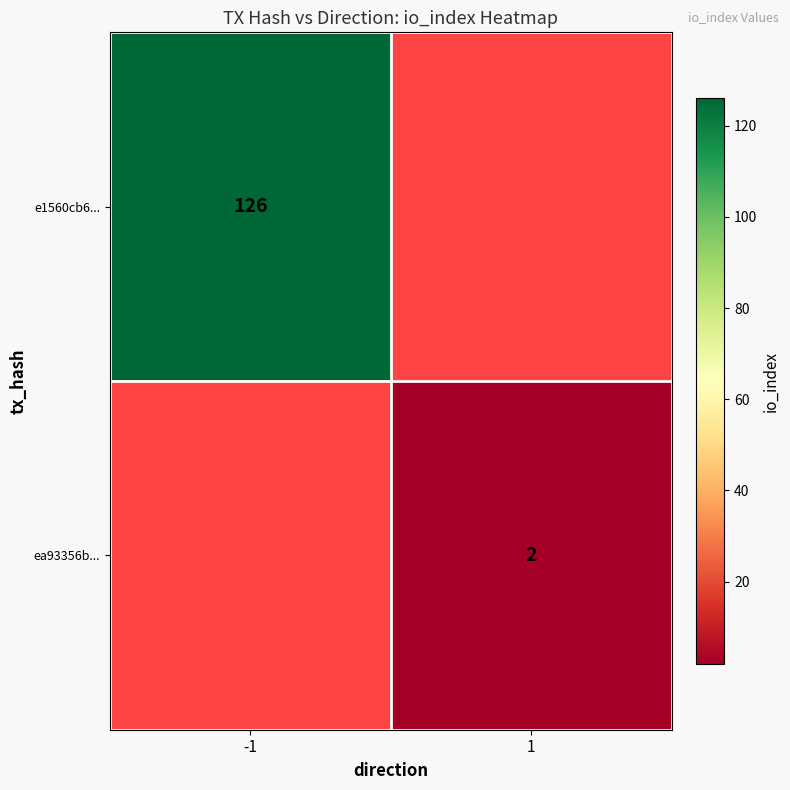

How many categories are shown in the chart?

2